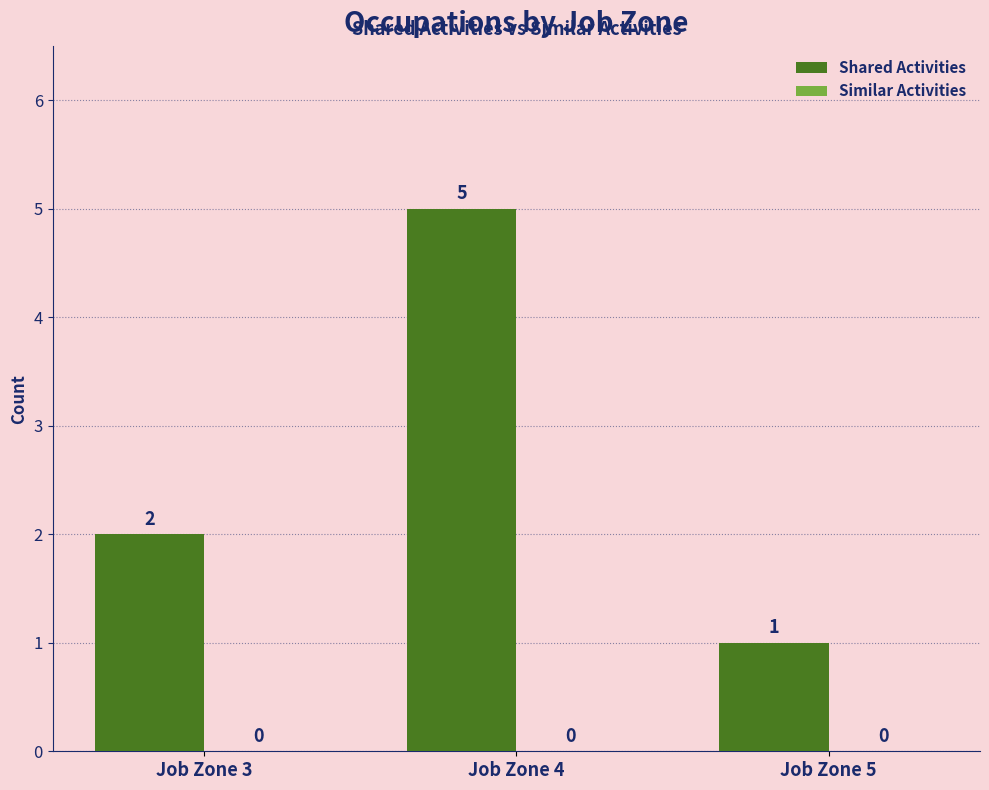

What is the sum of all values?

8